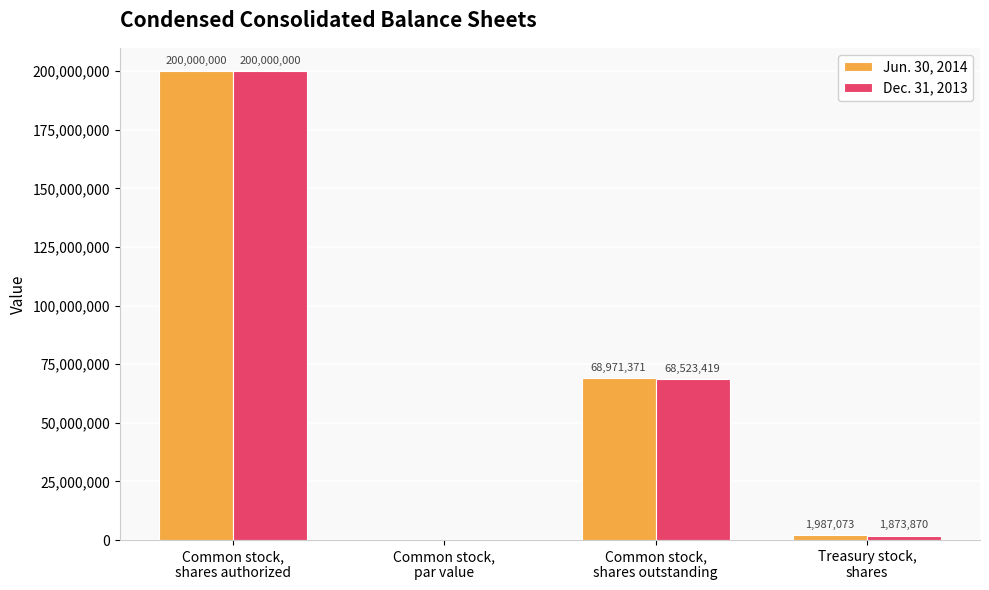

Are the bars grouped side by side (vs. stacked)?

Yes